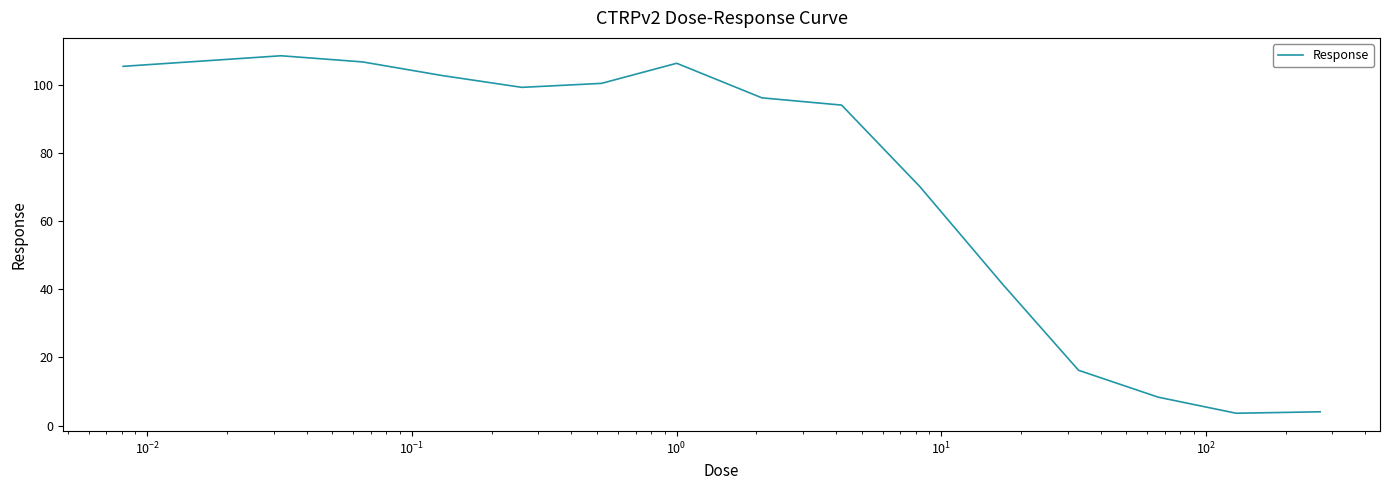

What is the maximum value shown in the chart?

108.5